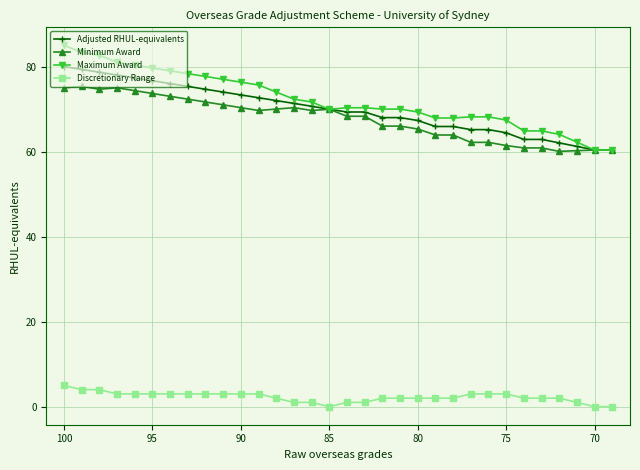

True or false: Maximum Award and Adjusted RHUL-equivalents cross at least once.

False